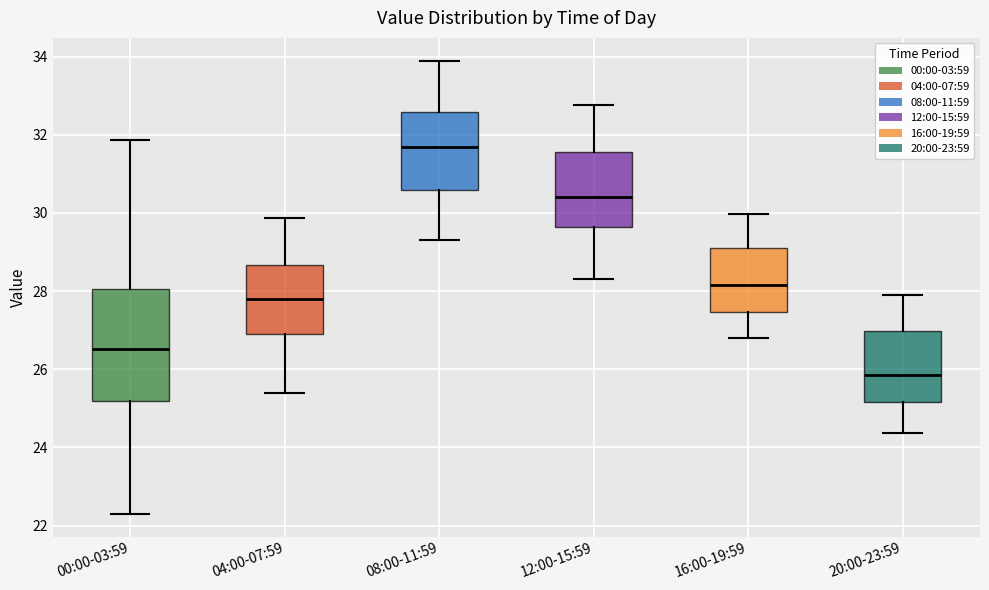

Reading left to right, transcribe this box plot: for each box, give where its median line is, the range the box spans, and where its two whiskers end, as read against the y-axis. The values are not printed on the chart, so give them approximately, as read against the axis.

00:00-03:59: median 26.6, box 25.2 to 28.0, whiskers 22.4 to 31.8
04:00-07:59: median 27.8, box 27.0 to 28.6, whiskers 25.4 to 29.8
08:00-11:59: median 31.6, box 30.6 to 32.6, whiskers 29.4 to 34.0
12:00-15:59: median 30.4, box 29.6 to 31.6, whiskers 28.4 to 32.8
16:00-19:59: median 28.2, box 27.4 to 29.2, whiskers 26.8 to 30.0
20:00-23:59: median 25.8, box 25.2 to 27.0, whiskers 24.4 to 28.0